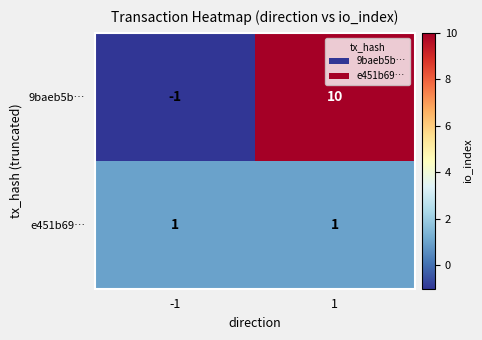

True or false: 9baeb5b… has a value of 10 at 1.

True